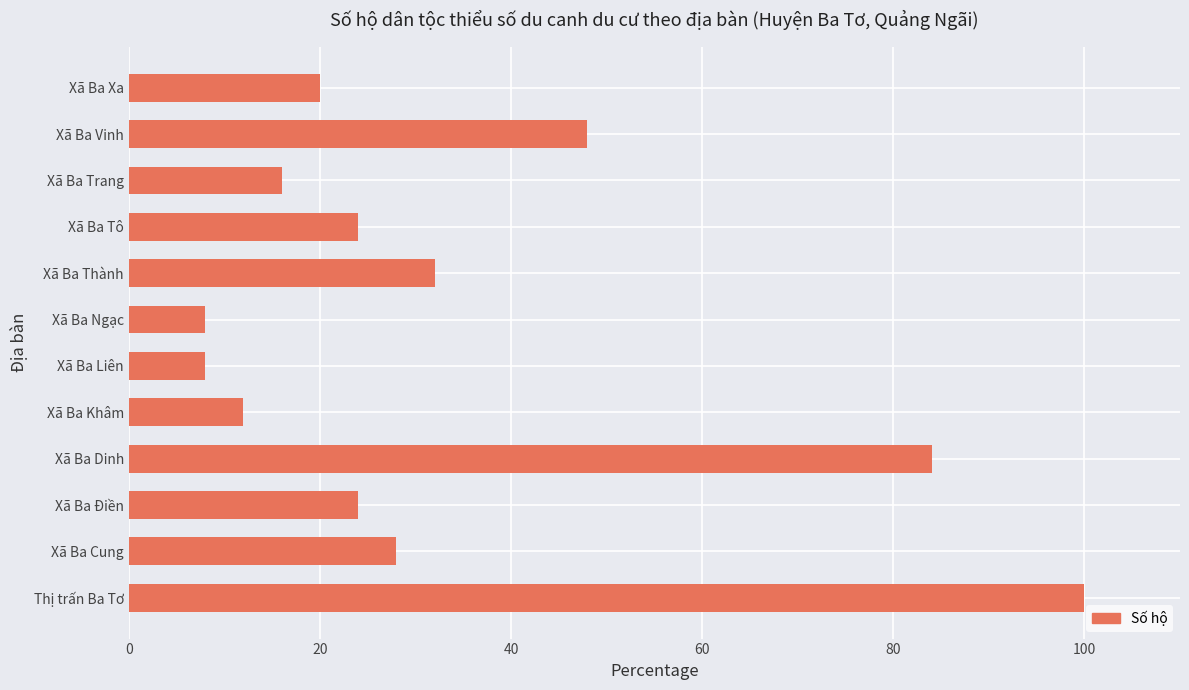

What is the greatest value displayed?

100.0